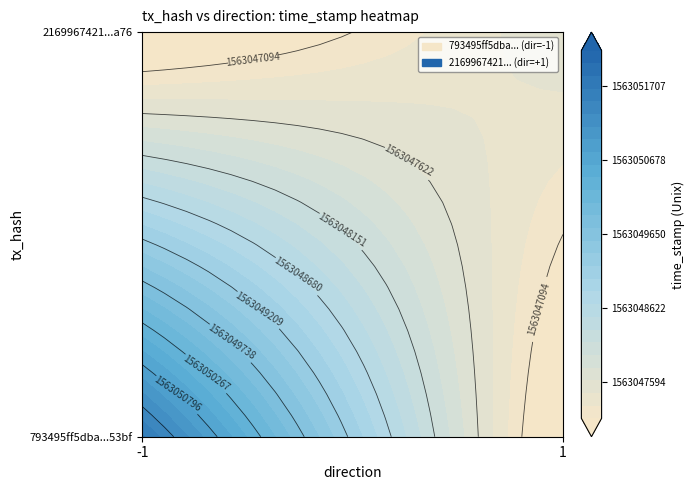

Which series has the widest spread of values?

793495ff5dba329088e8ae97ca081c650af53bf